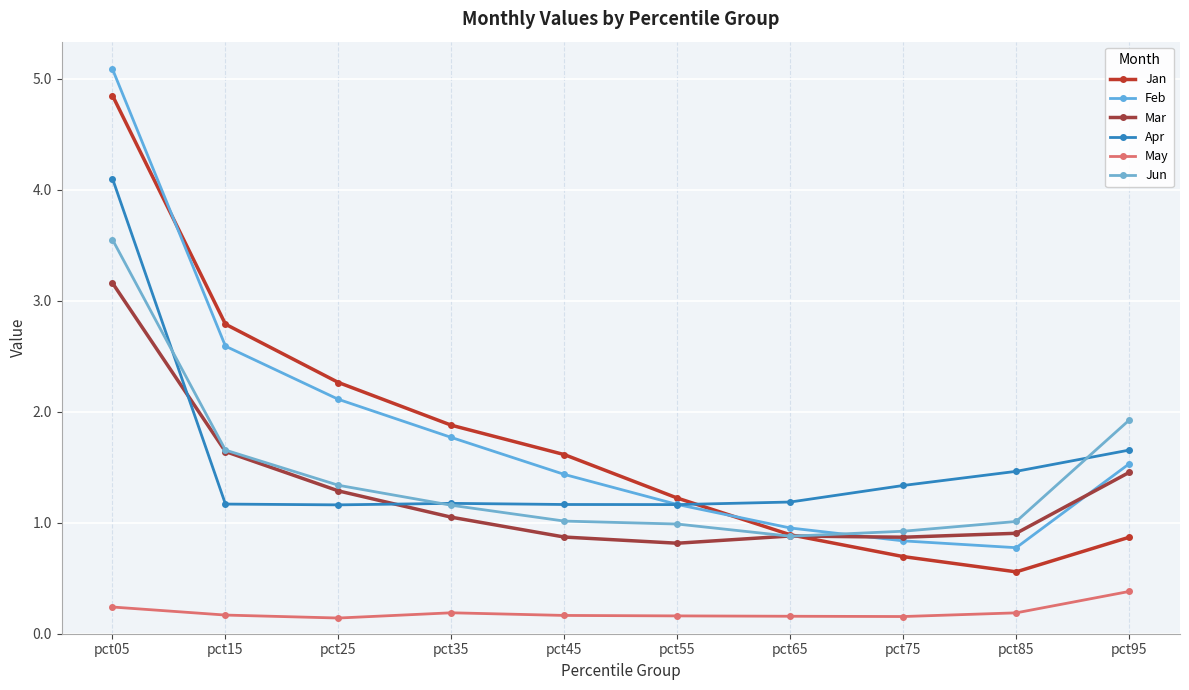

How many interior local valleys does the Feb series have?

1